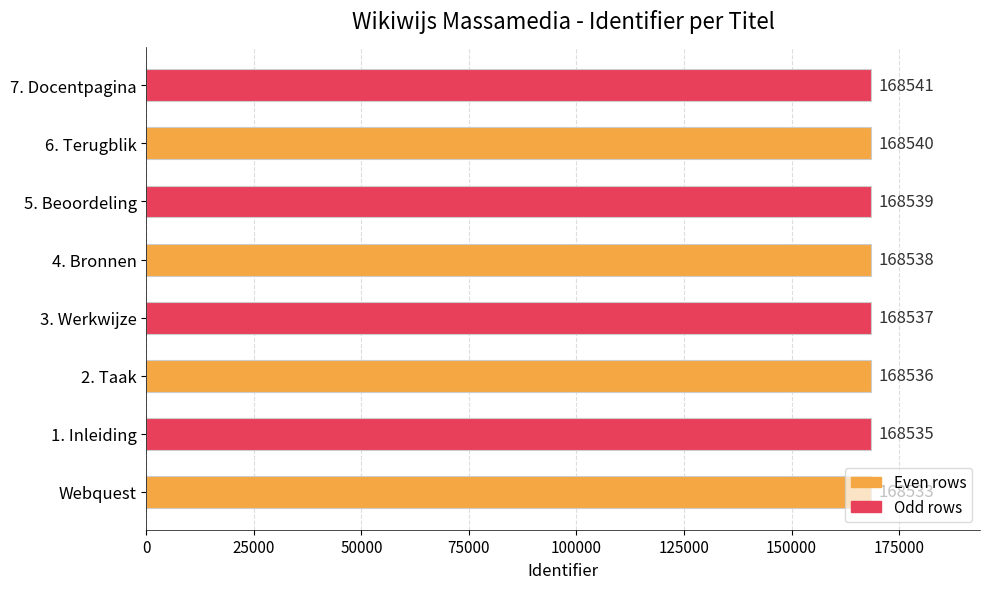

Count the number of categories in the chart.

8